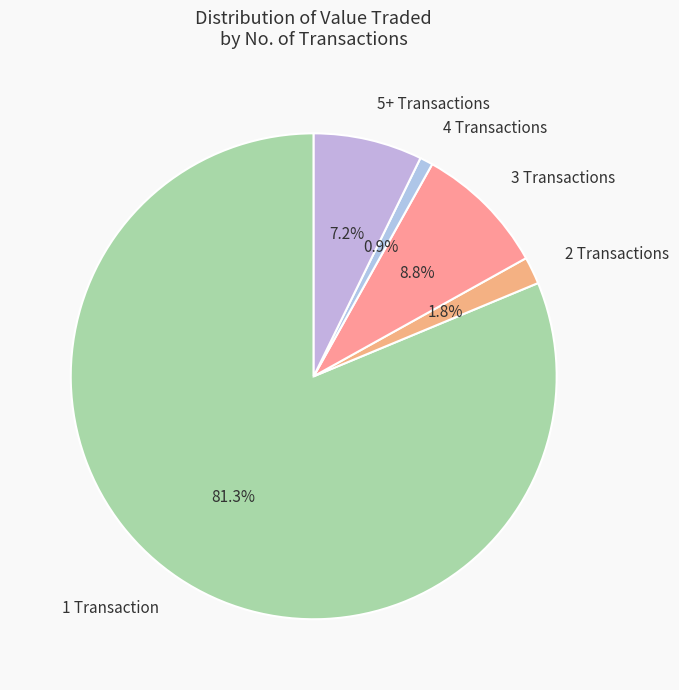

Which category has the biggest portion of the pie?

1 Transaction